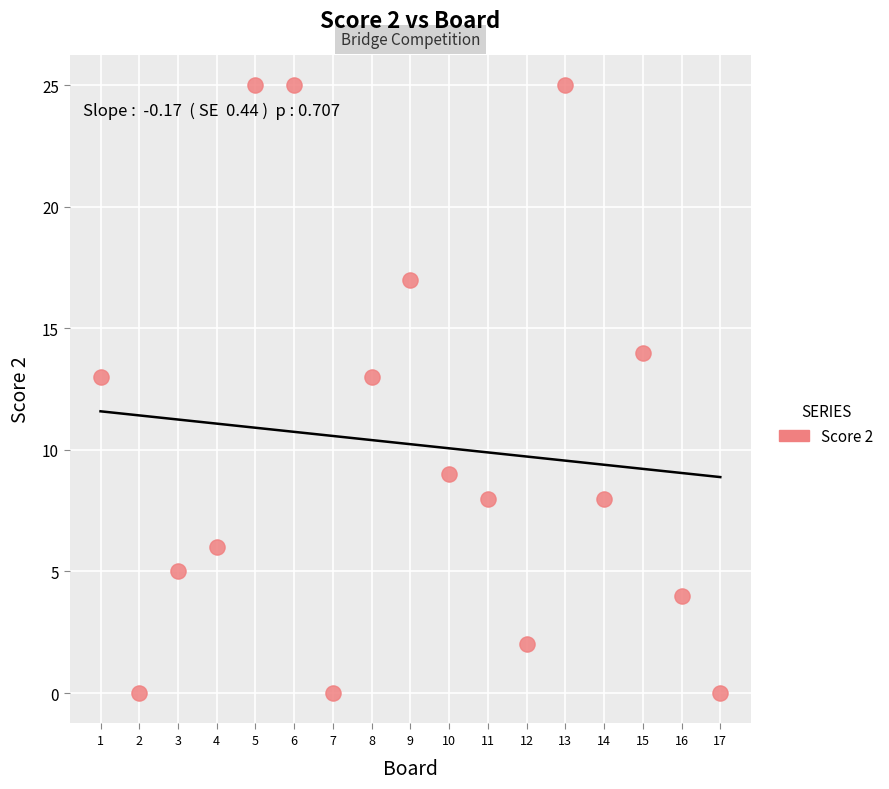

What is the range of Y values (max minus min)?

25